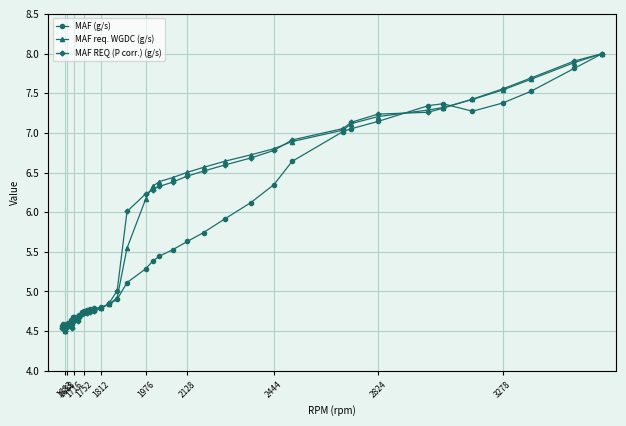

What is the maximum value for MAF req. WGDC (g/s)?

8.0